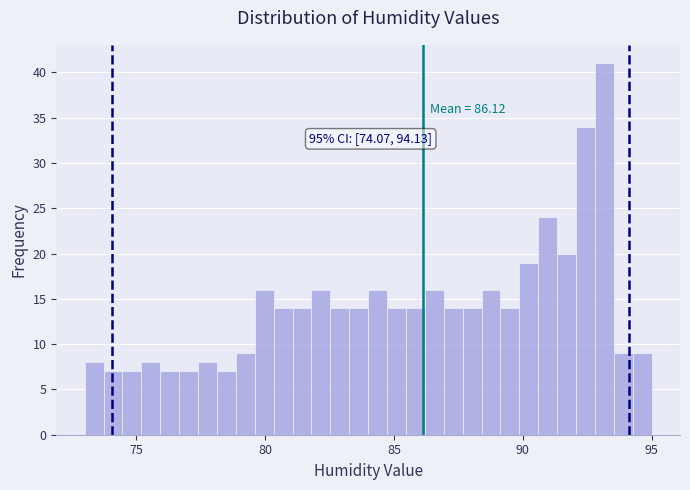

Read against the x-axis, roughly where is the centre of the tallest bar?

93.0